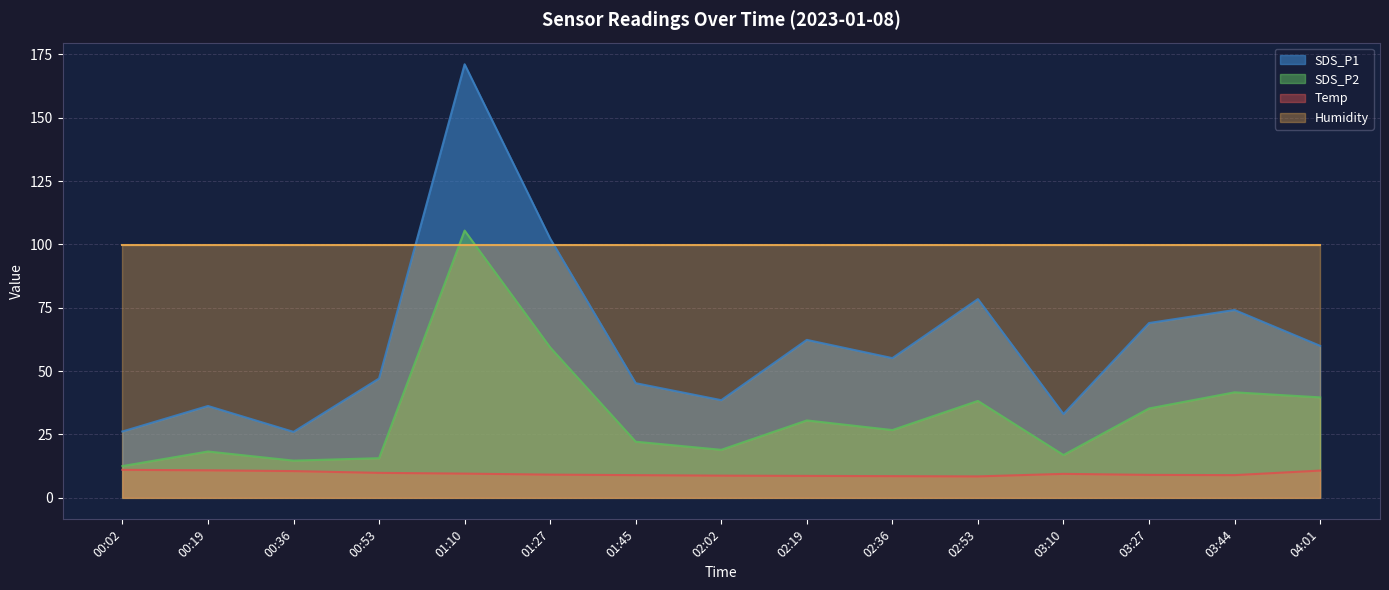

List the labels in order of SDS_P2 value, largest first.

01:10, 01:27, 03:44, 04:01, 02:53, 03:27, 02:19, 02:36, 01:45, 02:02, 00:19, 03:10, 00:53, 00:36, 00:02